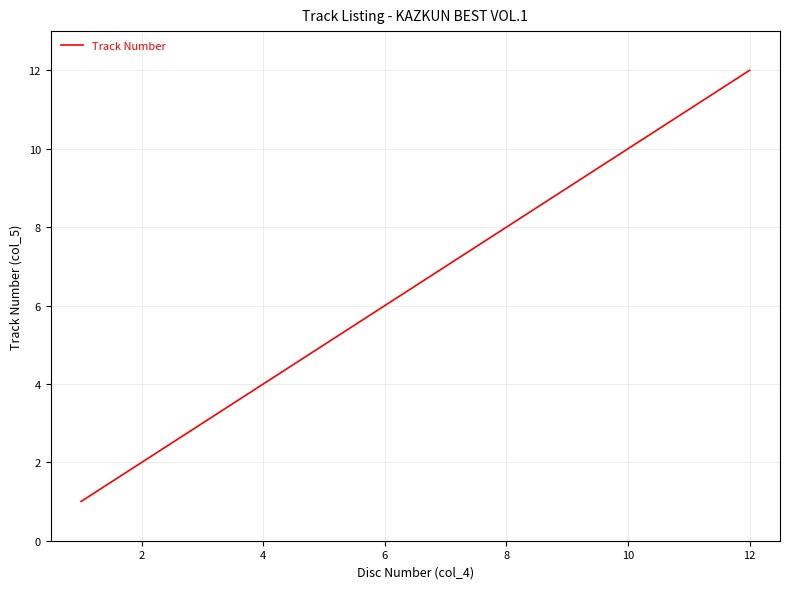

Reading right to left, transcribe all the data shown in this chart.

12	11	10	9	8	7	6	5	4	3	2	1